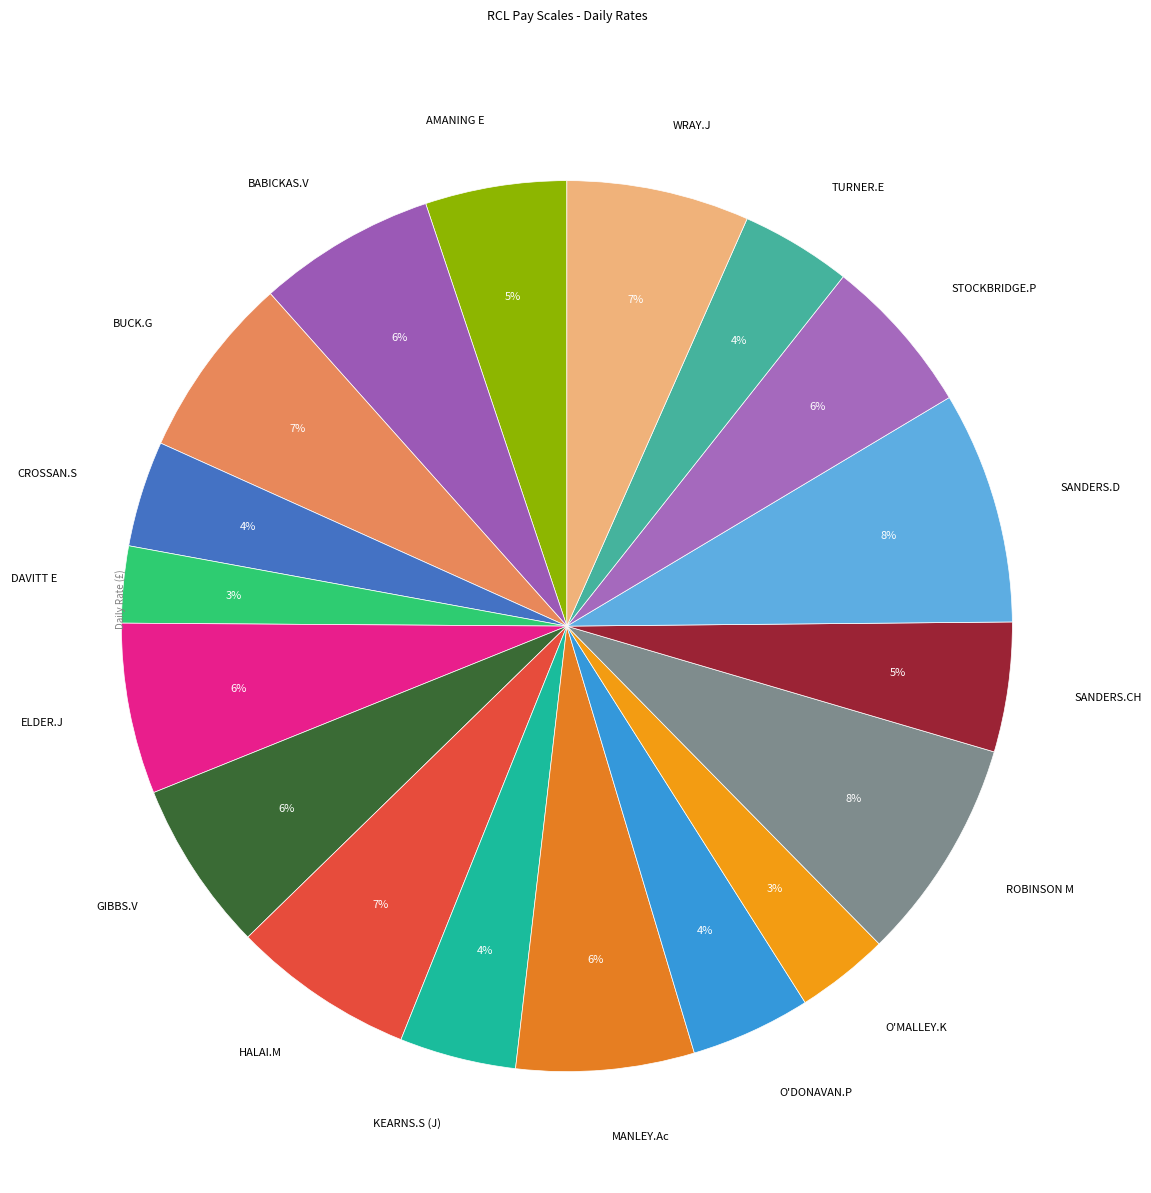

Is it true that BABICKAS.V is 6% of the pie?

True